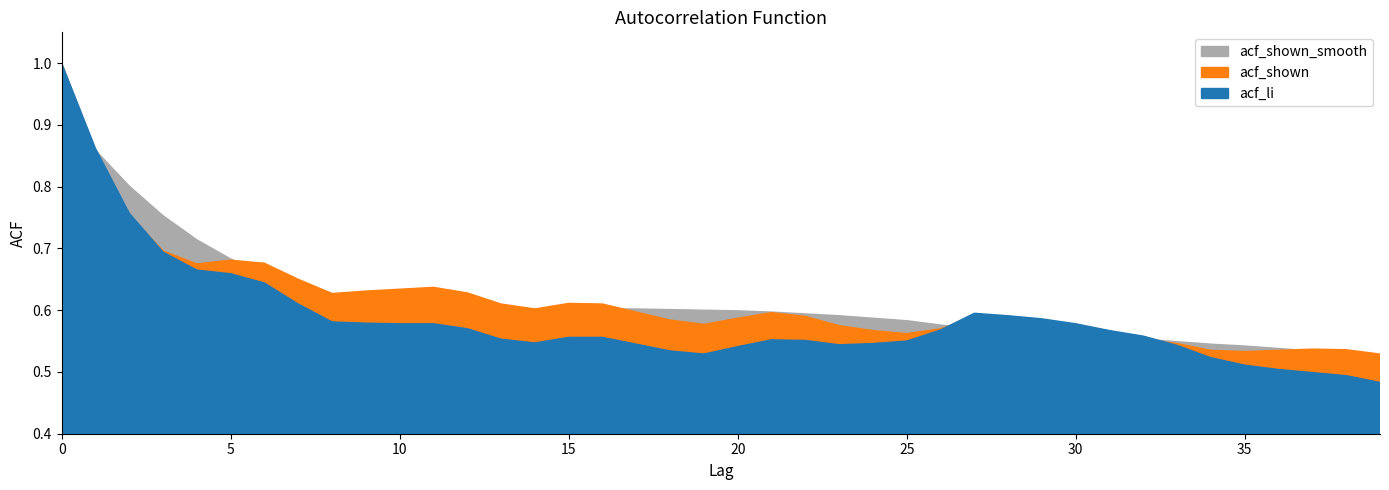

Count the acf_shown_smooth values in the range 0 to 1.

40